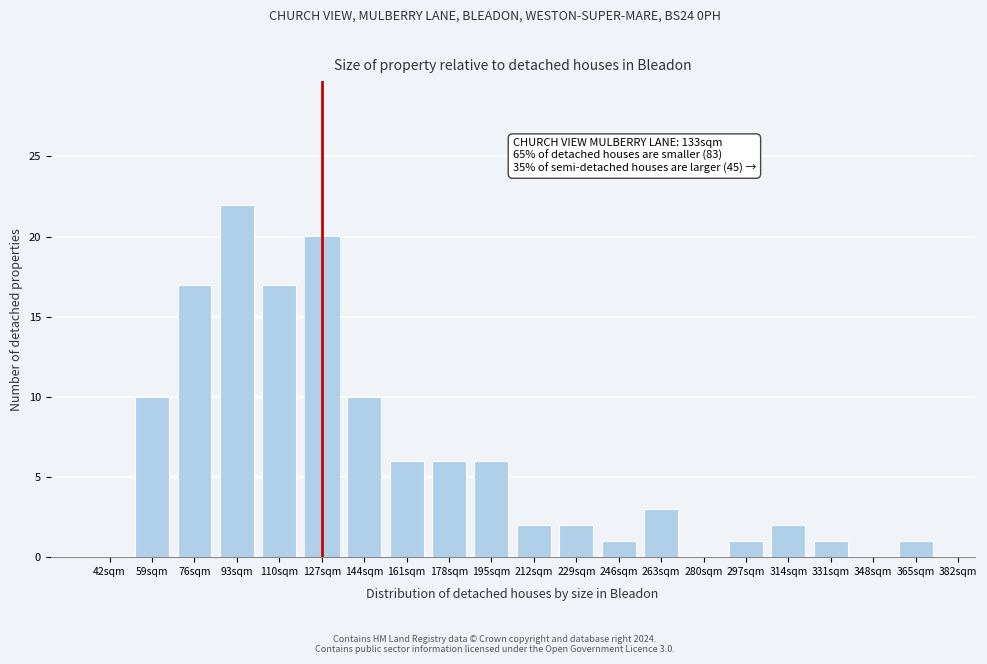

Reading left to right, list all the values displayed in this chart.

42sqm=0	59sqm=10	76sqm=17	93sqm=22	110sqm=17	127sqm=20	144sqm=10	161sqm=6	178sqm=6	195sqm=6	212sqm=2	229sqm=2	246sqm=1	263sqm=3	280sqm=0	297sqm=1	314sqm=2	331sqm=1	348sqm=0	365sqm=1